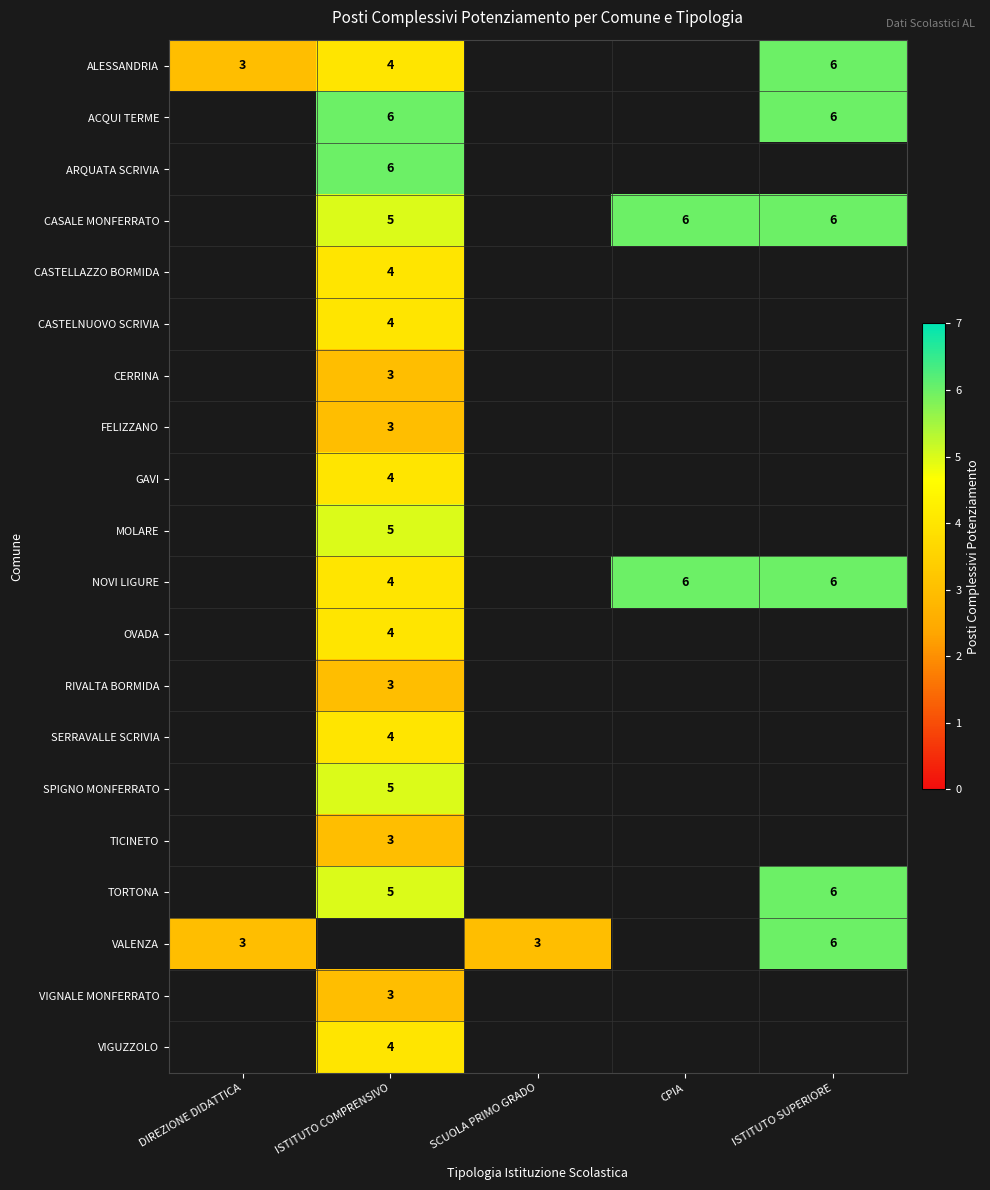

True or false: VALENZA has a value of 8 at ISTITUTO SUPERIORE.

False